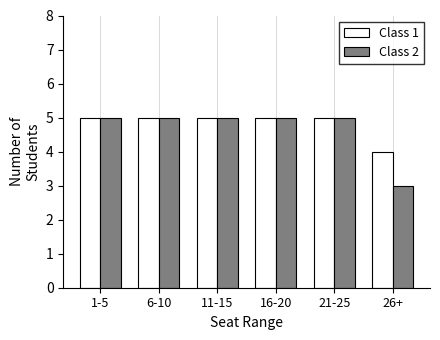

Reading right to left, what are all the values shown in this chart?

Class 1: 26+=4	21-25=5	16-20=5	11-15=5	6-10=5	1-5=5
Class 2: 26+=3	21-25=5	16-20=5	11-15=5	6-10=5	1-5=5